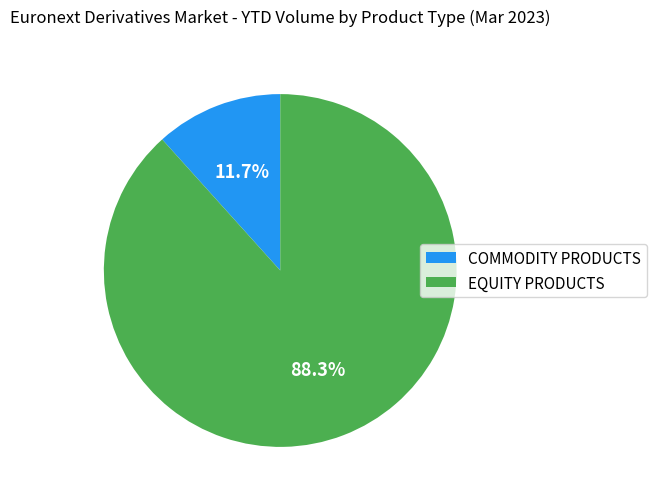

Count the number of slices in the pie.

2